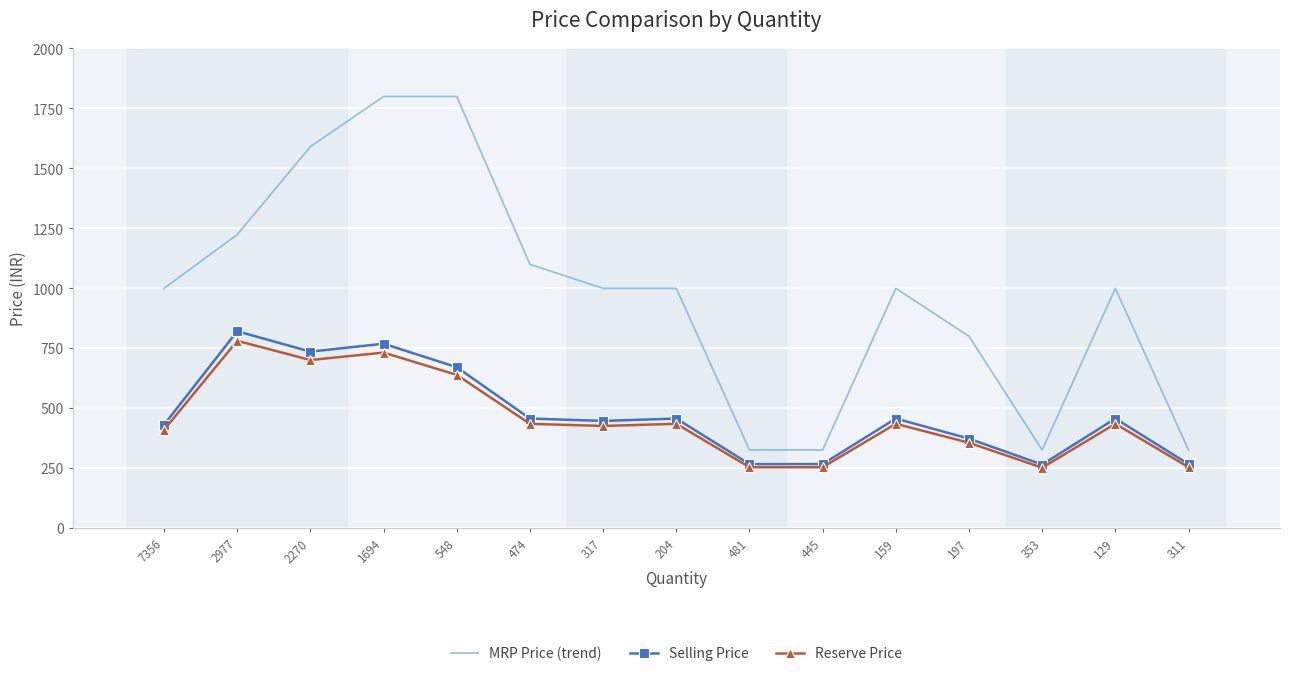

What position from the right is 445?

6